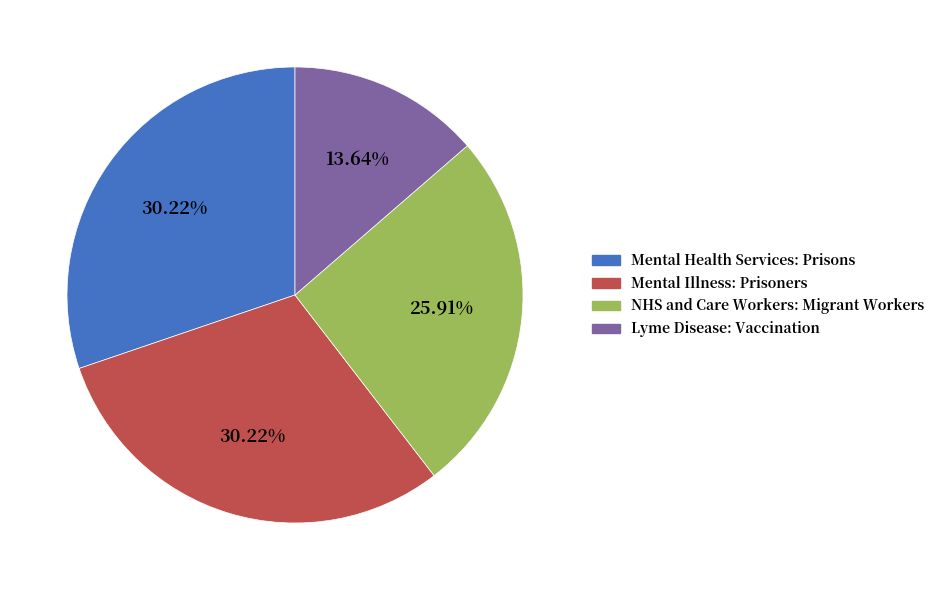

To the nearest percent, what portion does Mental Health Services: Prisons represent?

30%